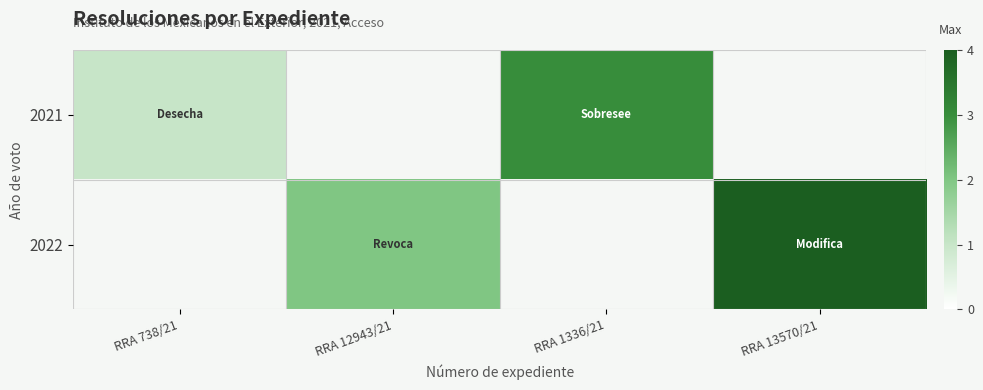

At RRA 1336/21, list the series in order from largest to smallest.

row_0, row_1